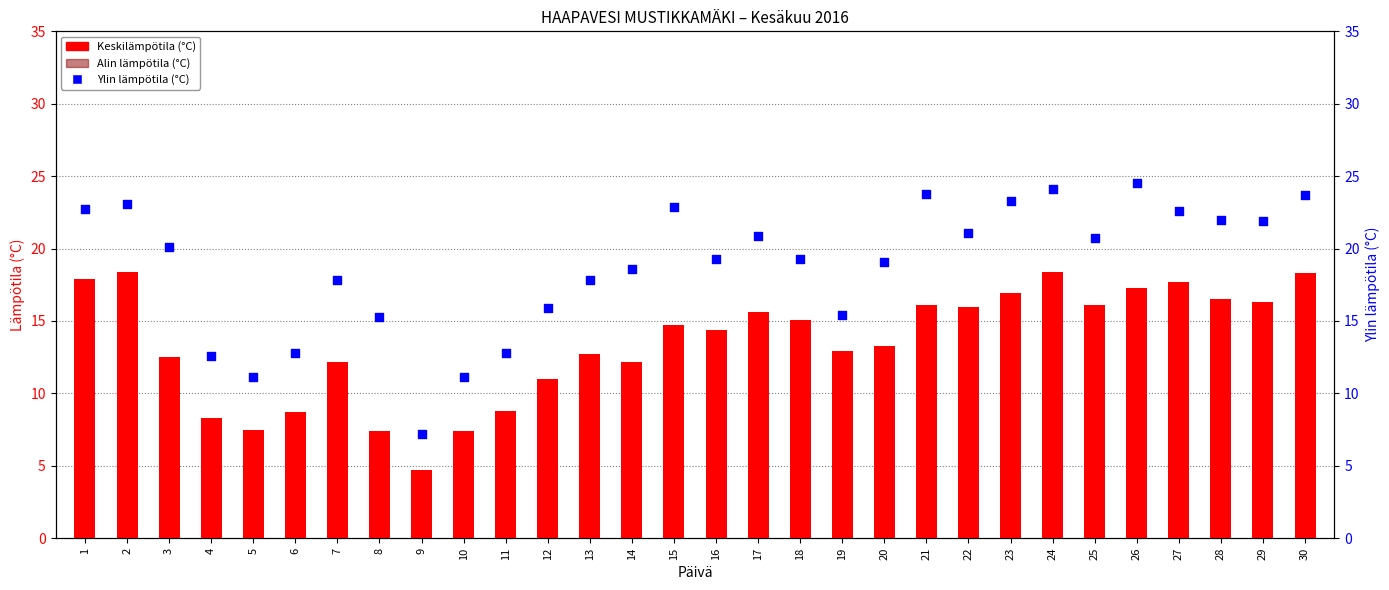

Is the value of Keskilämpötila (°C) at 24 greater than the value of Alin lämpötila (°C) at 14?

Yes